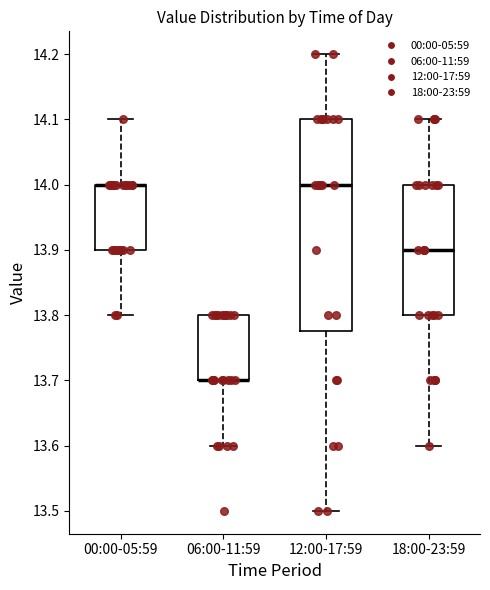

Where does the median line of the box for 18:00-23:59 sit on the y-axis? The values are not printed on the chart, so give them approximately, as read against the axis.

13.90